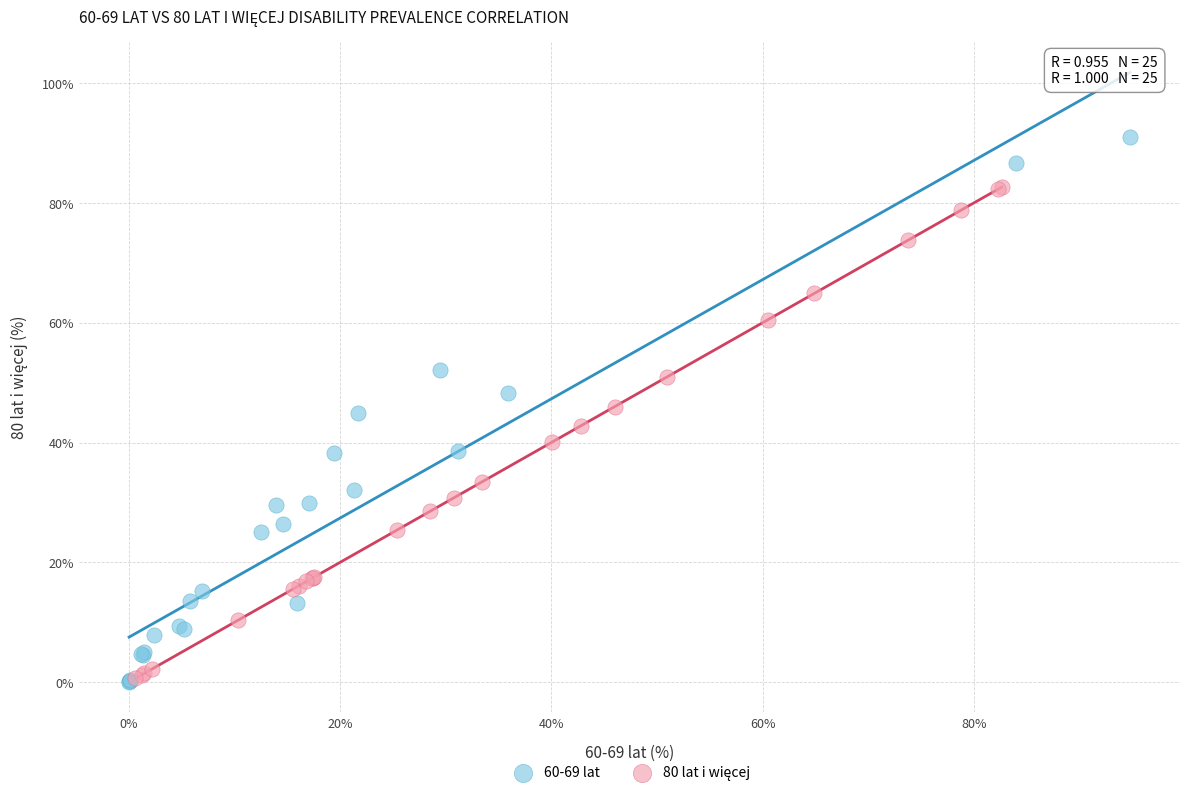

Which series has the largest Y range (max minus min)?

60-69 lat